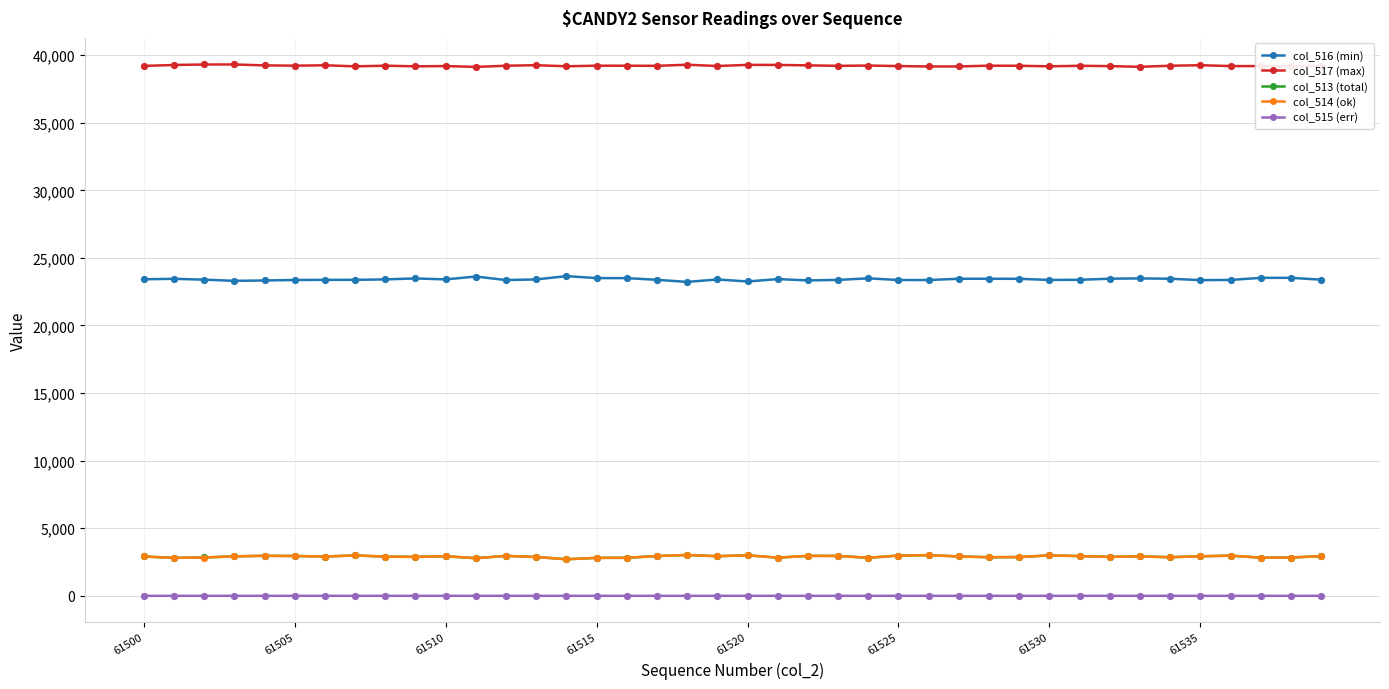

True or false: col_516 (min) and col_514 (ok) intersect in this chart.

False